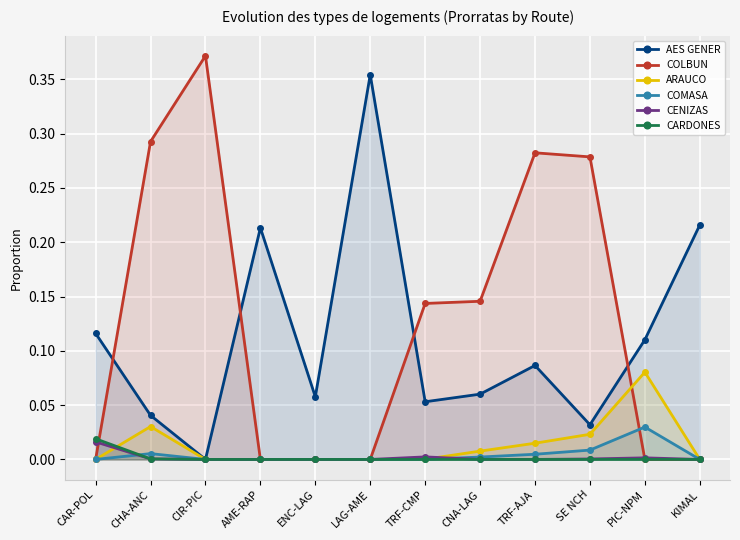

What are all the series names shown in the legend?

AES GENER, COLBUN, ARAUCO, COMASA, CENIZAS, CARDONES